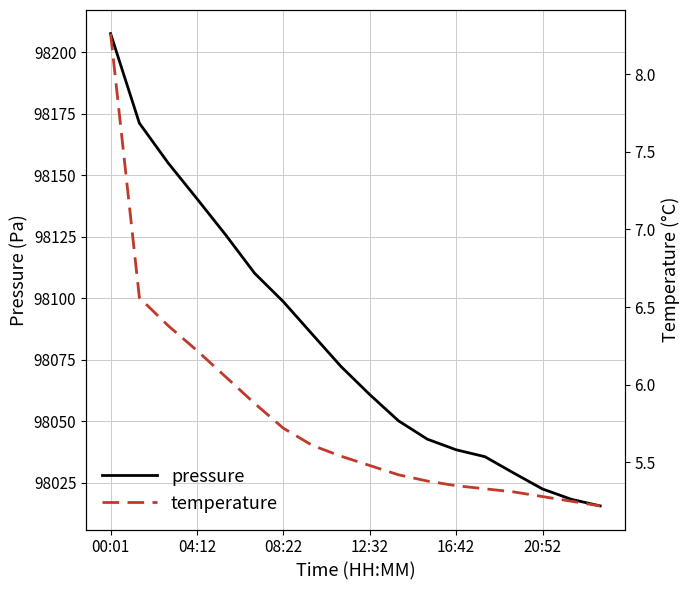

Does the chart display data point markers on the line(s)?

No